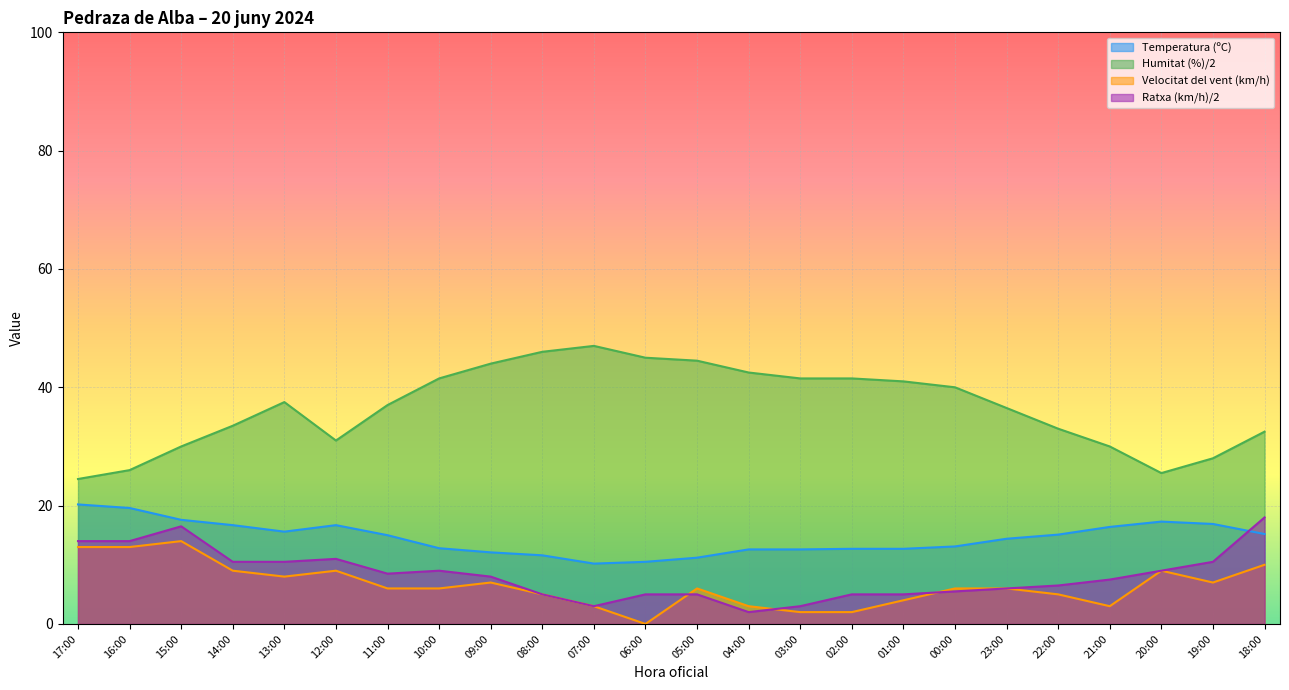

Which series has the largest range (max minus min)?

Humitat (%)/2